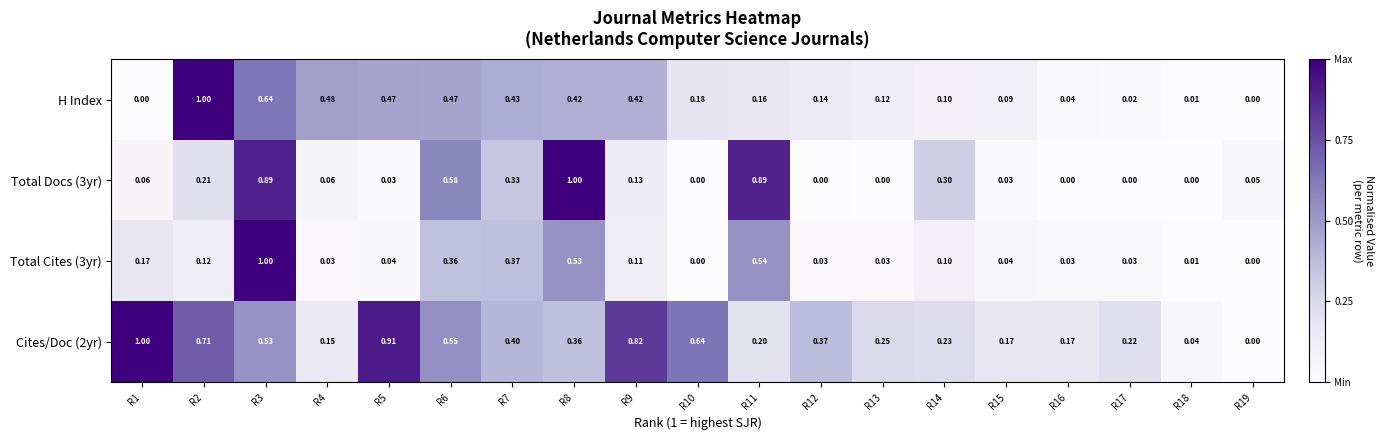

Which series changed the most between R2 and R16?

H Index